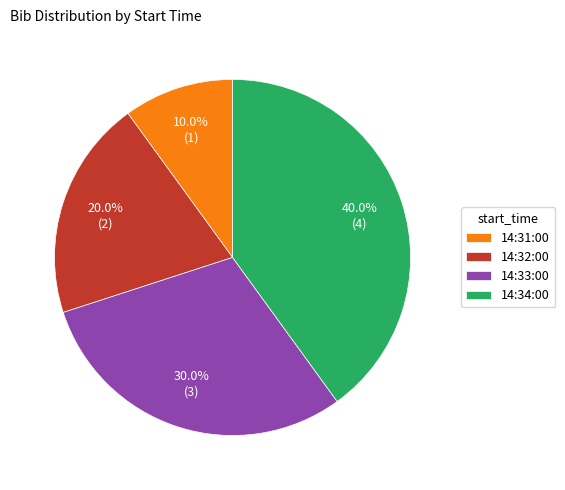

Which slice is the largest?

14:34:00